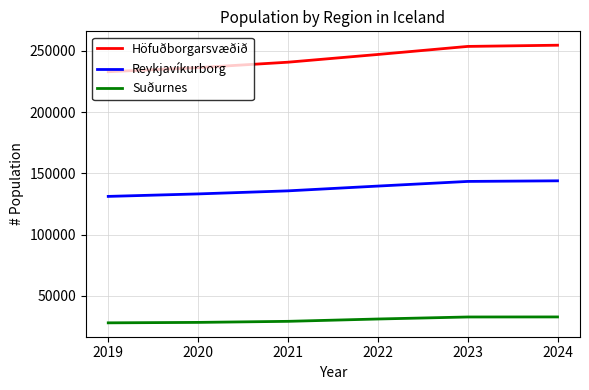

True or false: Suðurnes has a value of 19667 at 2021.

False